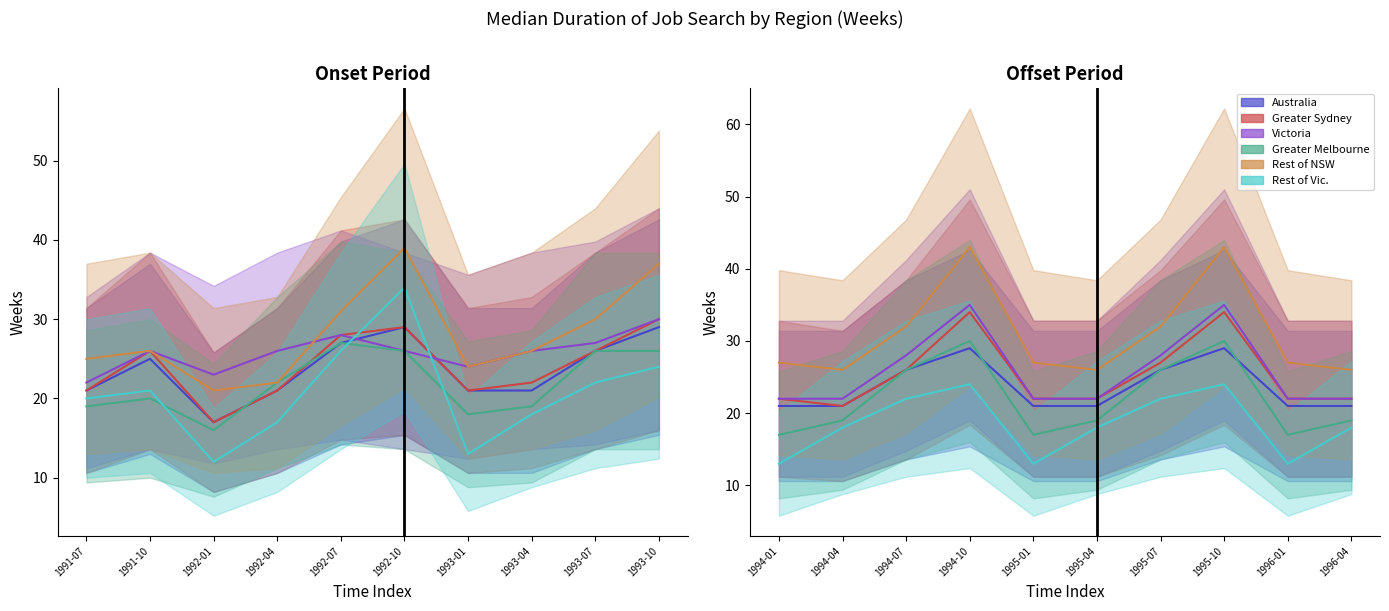

Is it true that Greater Melbourne equals 14 at 1995-10?

False